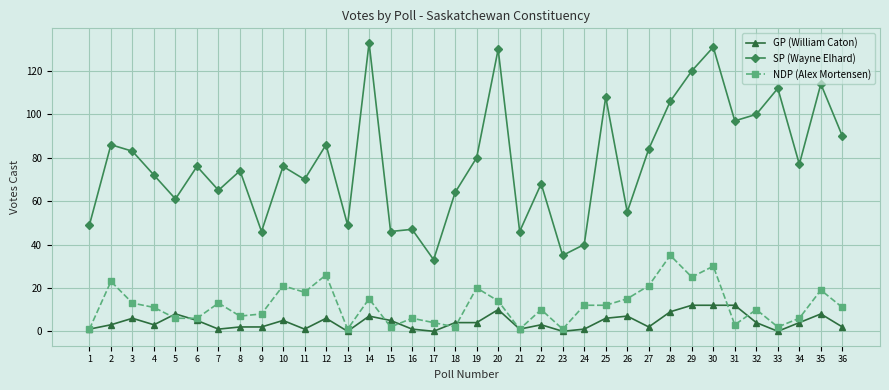

What is the difference between the highest and lowest values at 9?

44